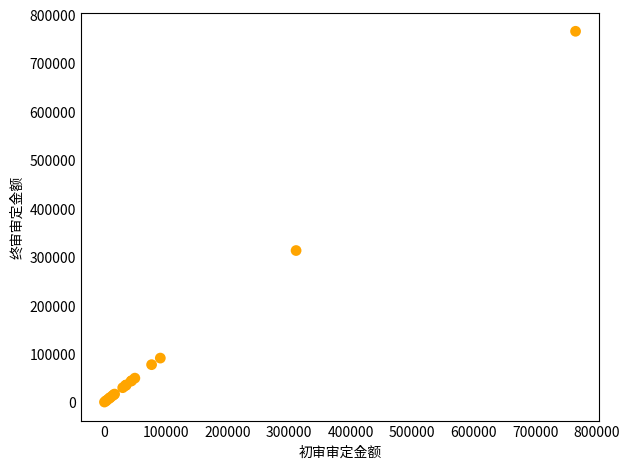

What Y value in the scatter plot is closest to 382858?

312913.5